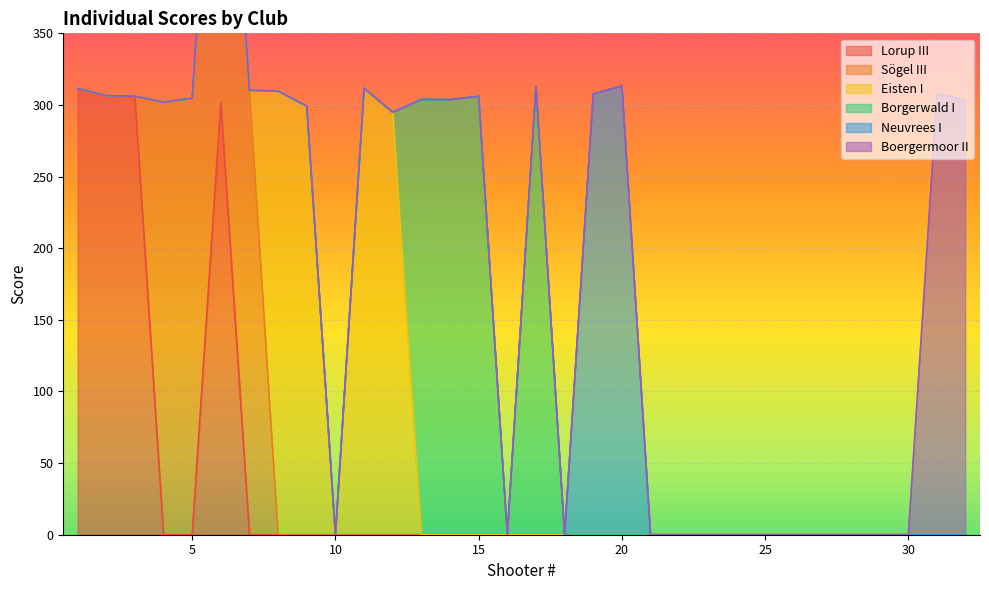

What is the sum of all Lorup III values?

1226.0